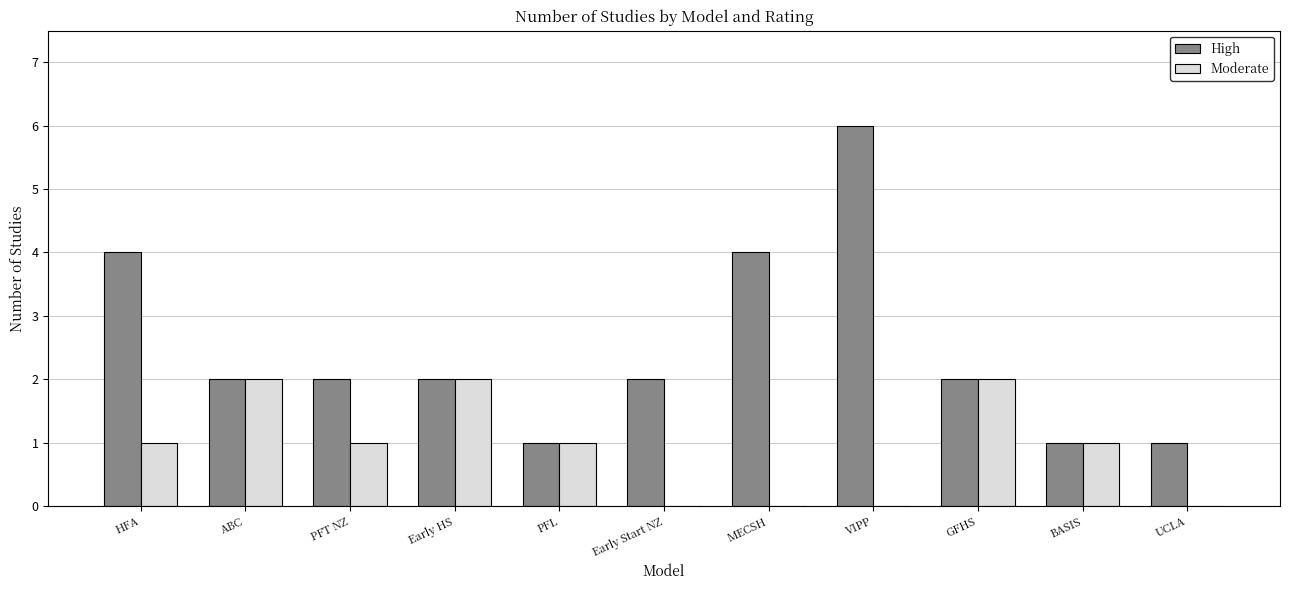

What is the difference between the High values at GFHS and BASIS?

1